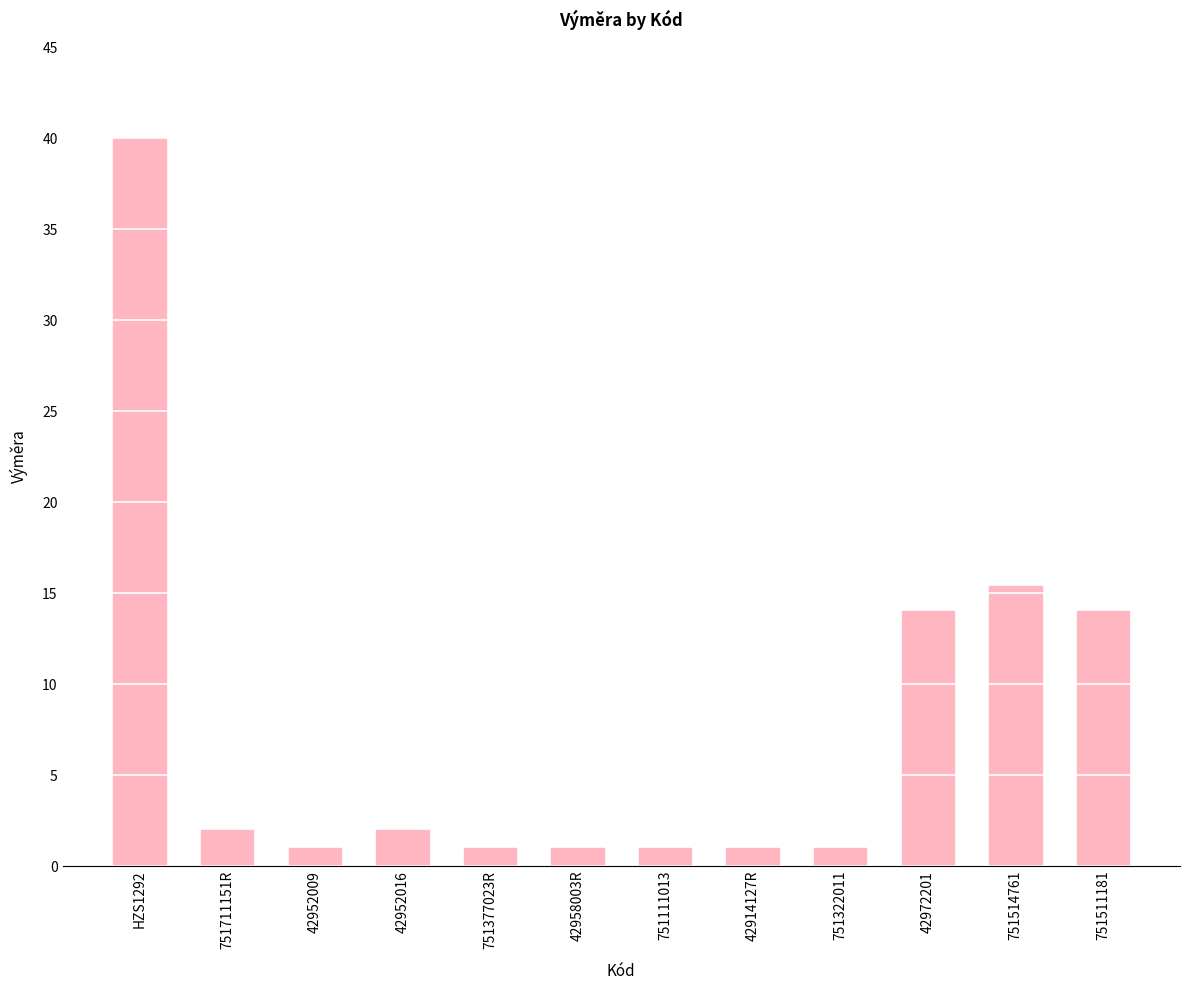

How many values are below 2?

6